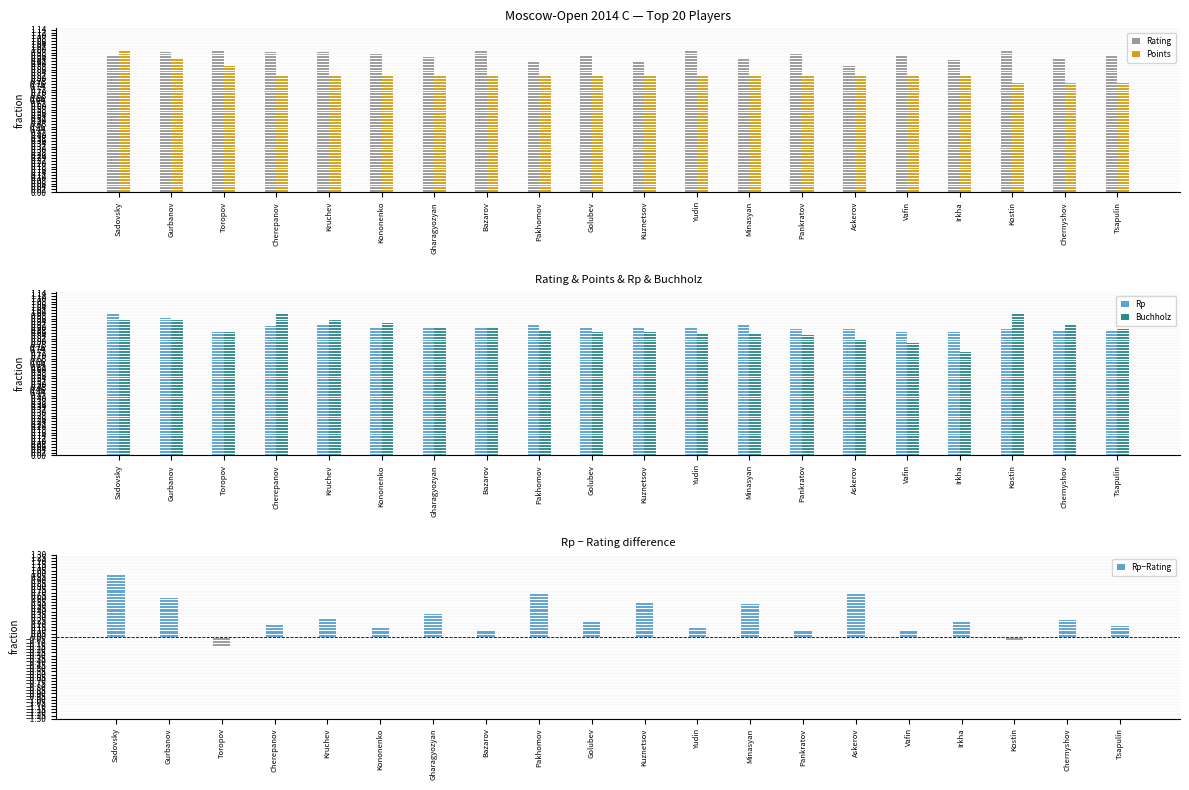

What are all the series names shown in the legend?

Rating, Points, Rp, Buchholz, Rp−Rating